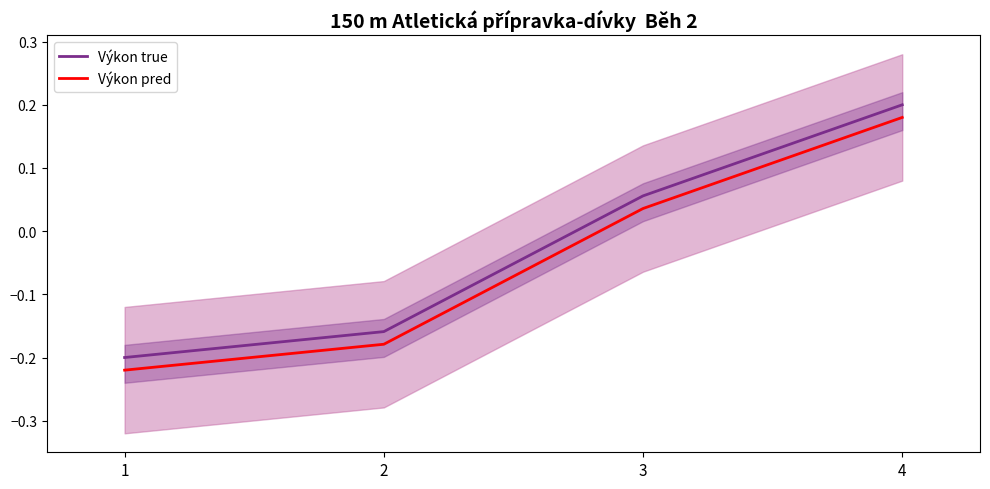

True or false: Výkon pred has more than 0 points higher than both neighbors.

False